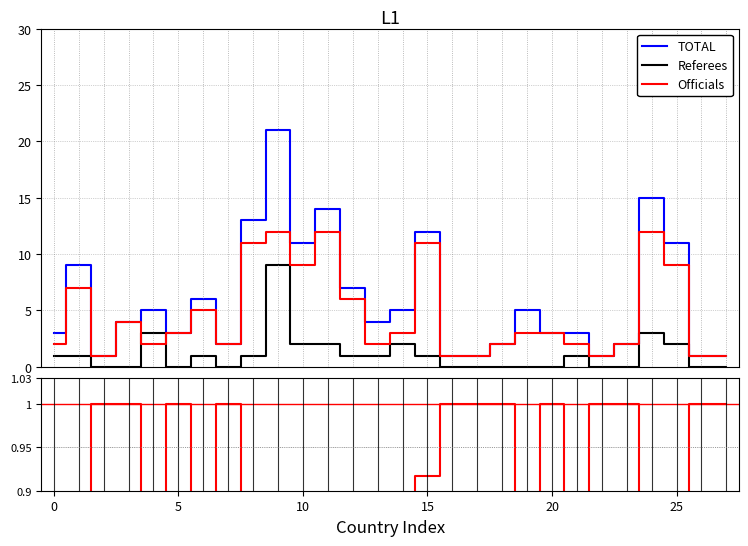

What is the label of the 27th point from the left?

26